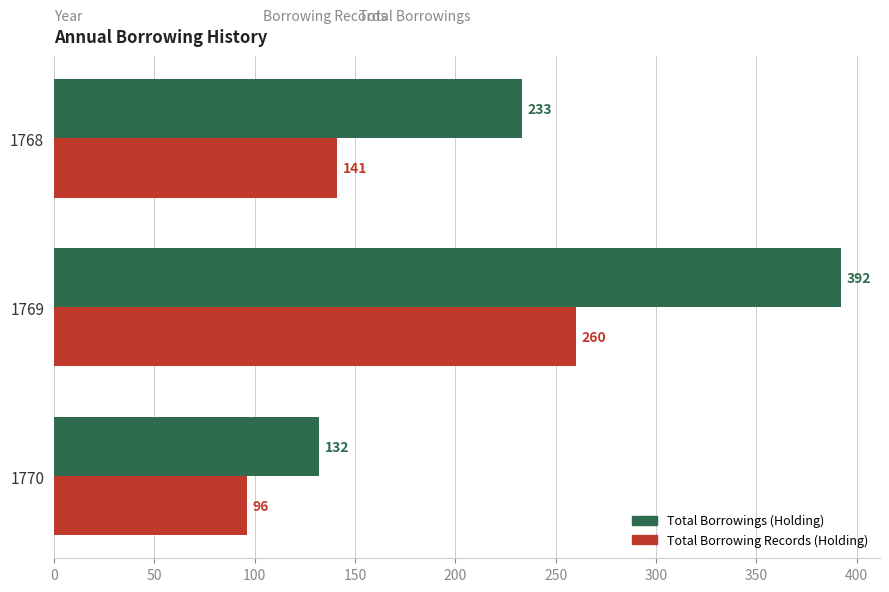

Is the value of Total Borrowings (Holding) at 1768 greater than the value of Total Borrowing Records (Holding) at 1768?

Yes